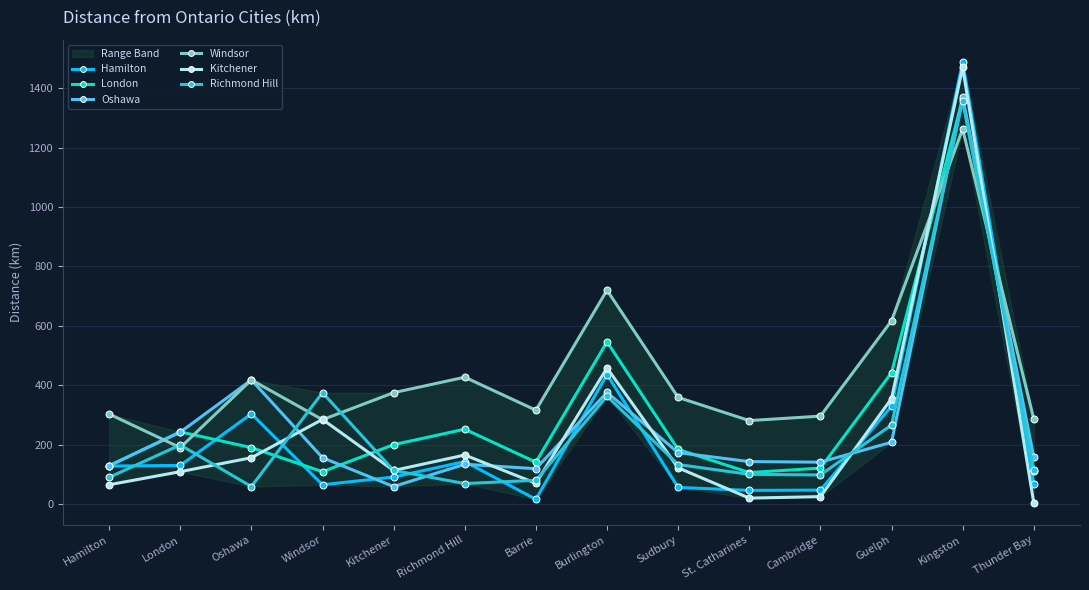

How many data points does each series have?

14